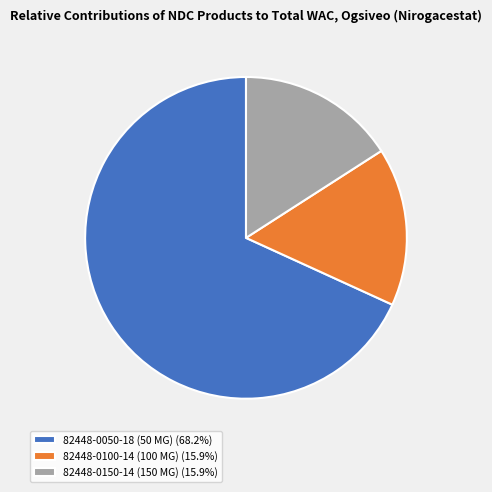

Does any single category account for the majority?

Yes